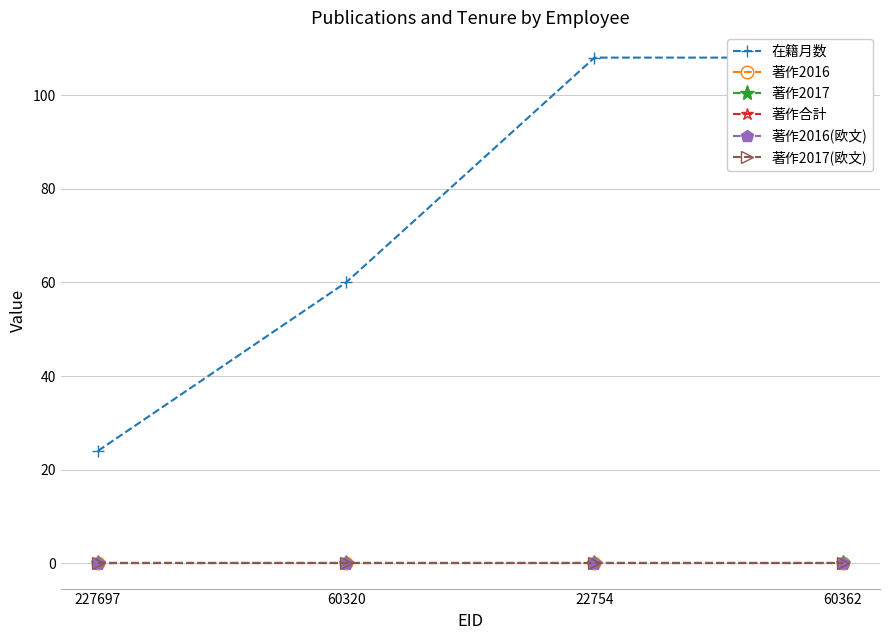

What is the total value across all series at 22754?

108